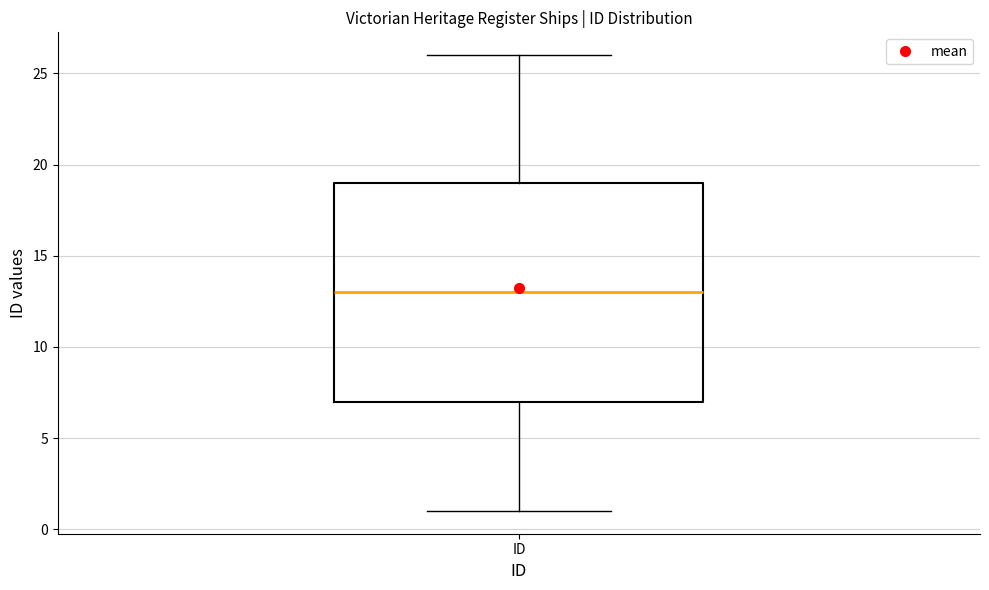

Read this box plot against the y-axis: the position of the median line, the range covered by the box, and the ends of both whiskers. The values are not printed on the chart, so give them approximately, as read against the axis.

median 13, box 7 to 19, whiskers 1 to 26